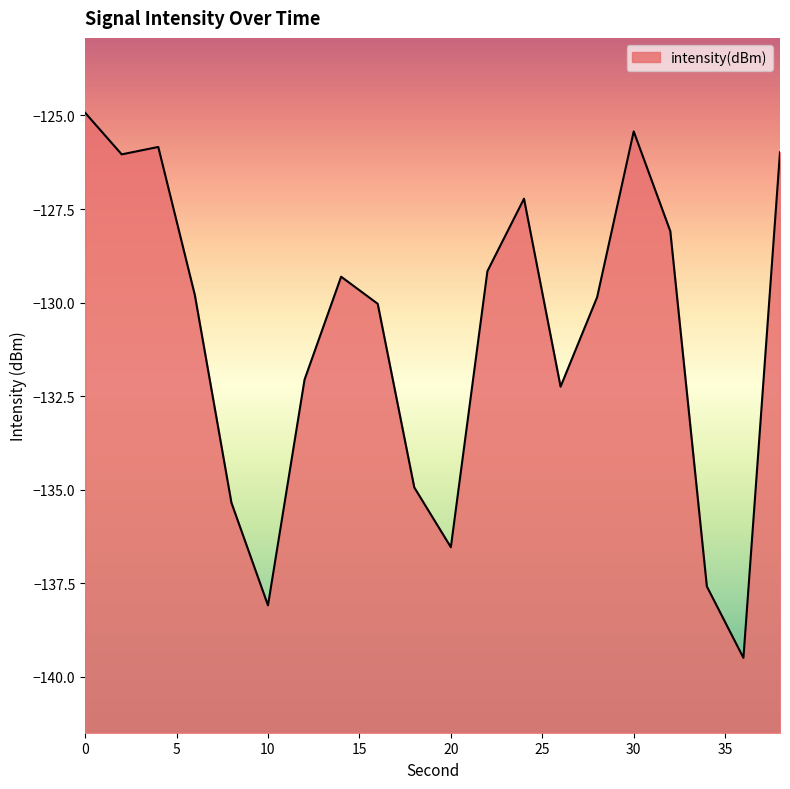

The chart shows a value of -34.7 at 6. True or false?

False